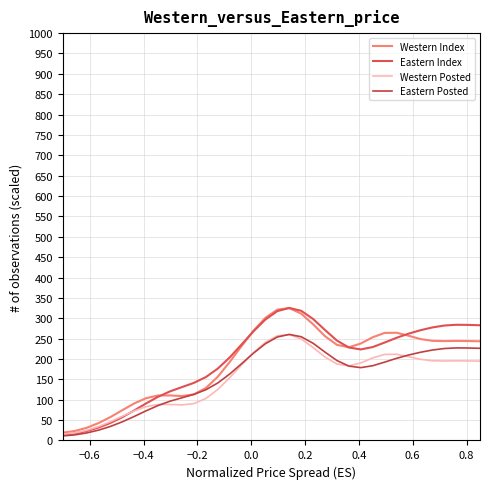

What is the value of the Western Posted point at the 18th from the left?

240.9